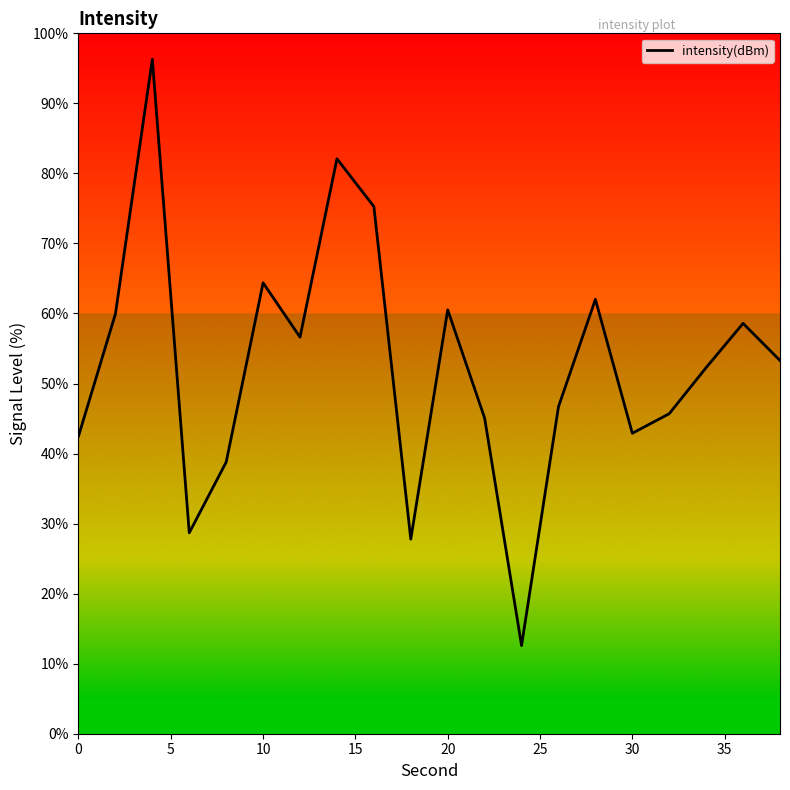

What is the maximum value shown in the chart?

96.3